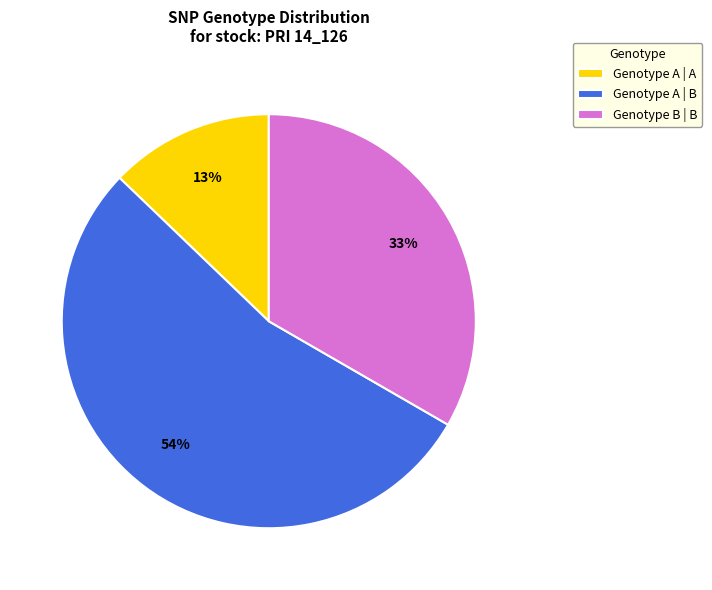

To the nearest percent, what is the difference between the largest and smallest slice percentages?

41%